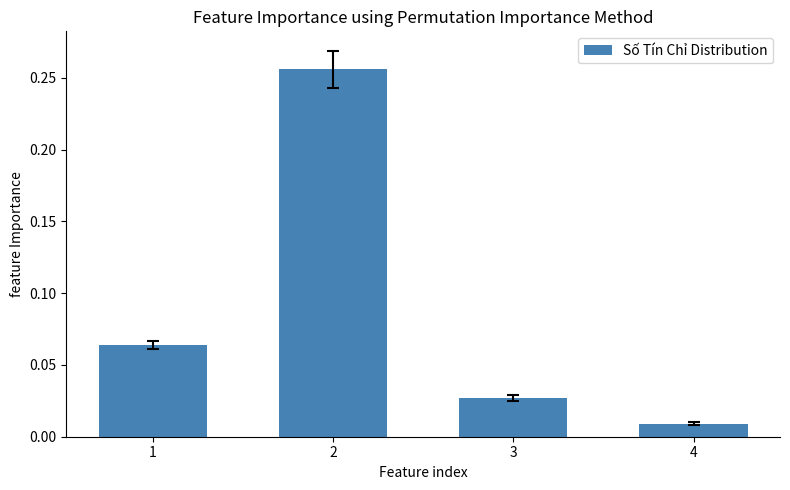

Rank the categories by value from highest to lowest.

2, 1, 3, 4